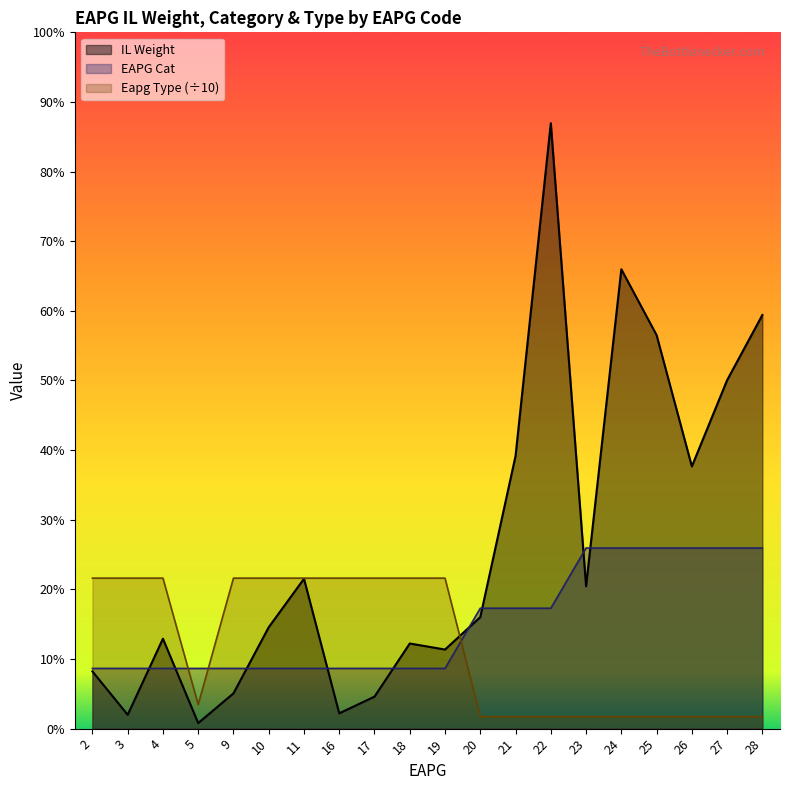

What are all the series names shown in the legend?

IL Weight, EAPG Cat, Eapg Type (÷10)